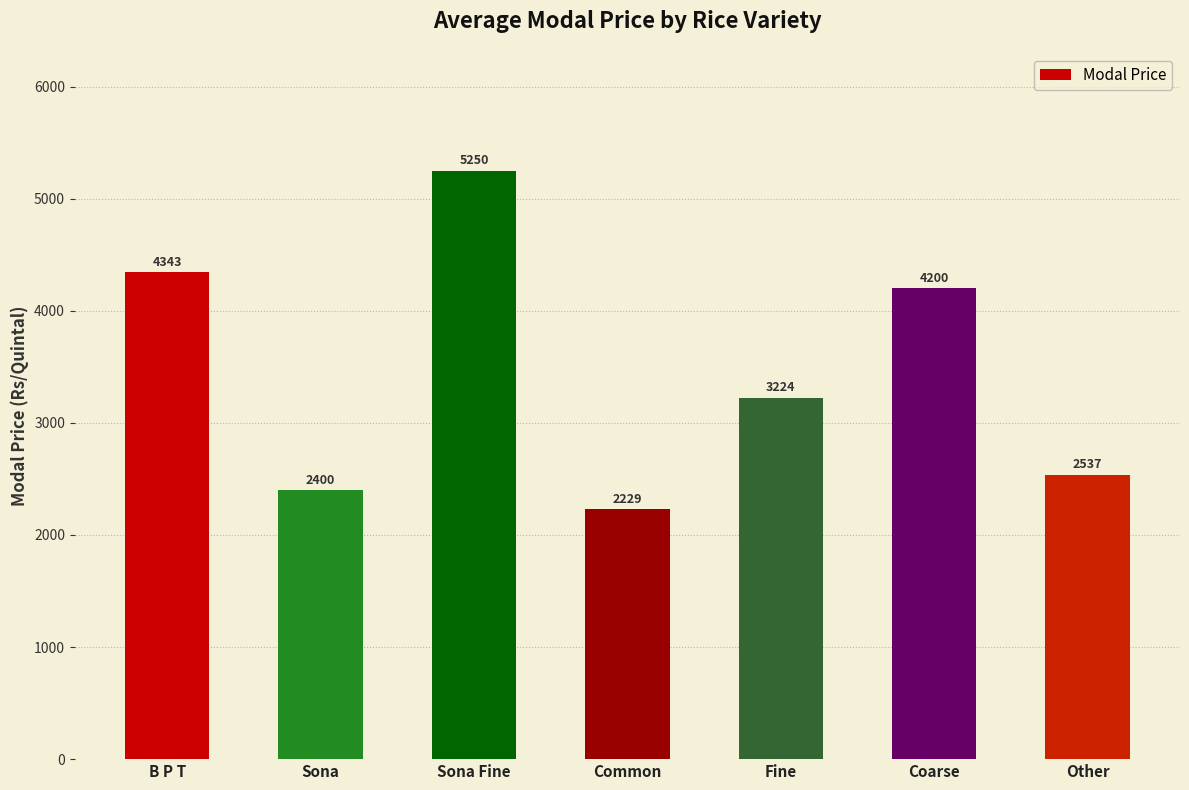

What is the sum of the values at Coarse and B P T?

8543